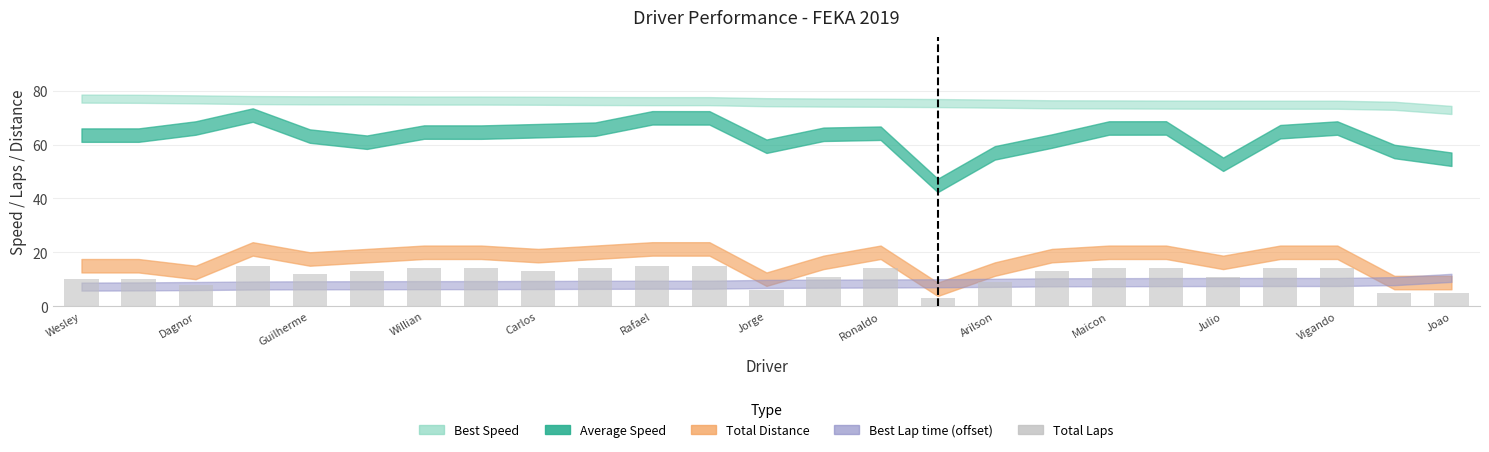

Count the number of categories in the chart.

25